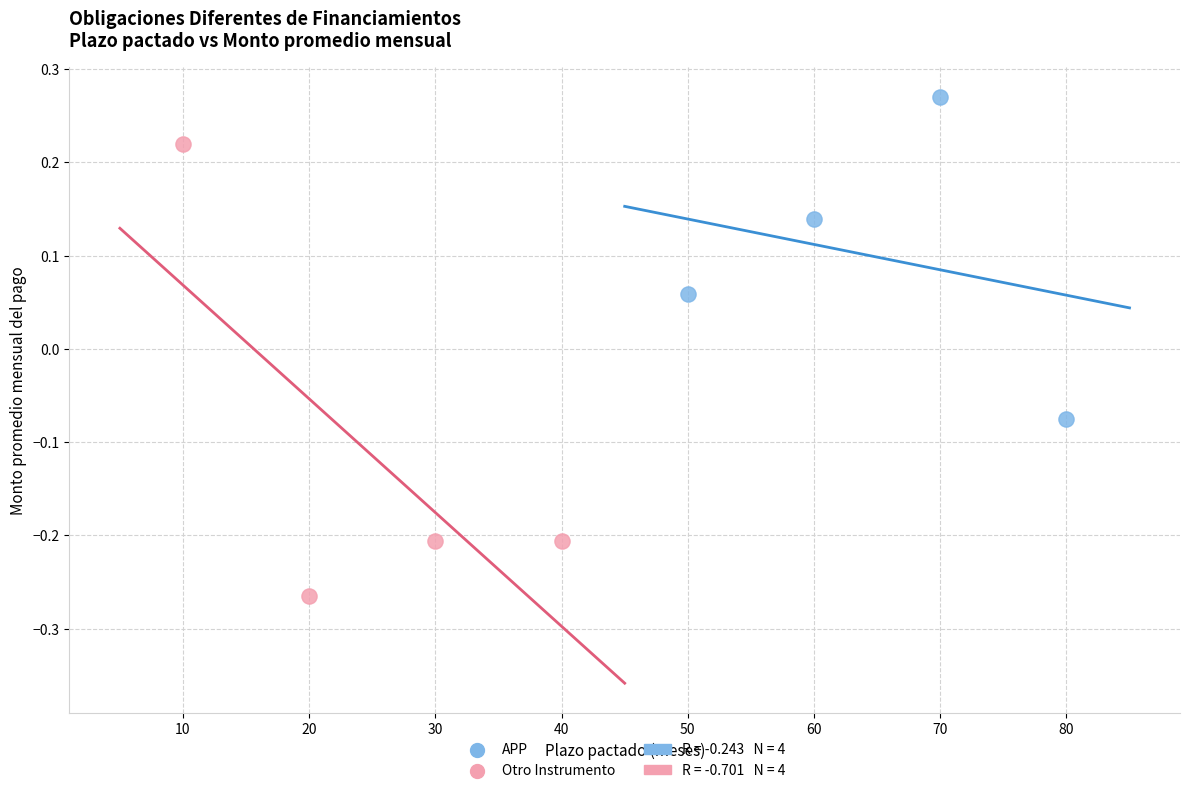

Which series has the widest spread of Y values?

Otro Instrumento